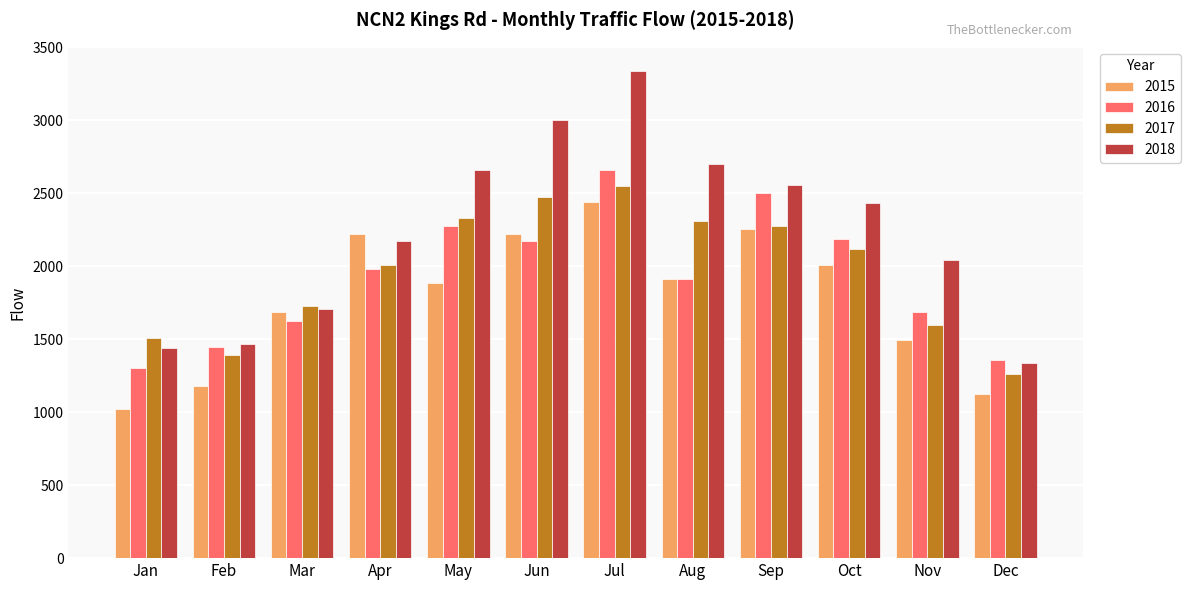

The 2017 series shows 1021 at Apr. True or false?

False